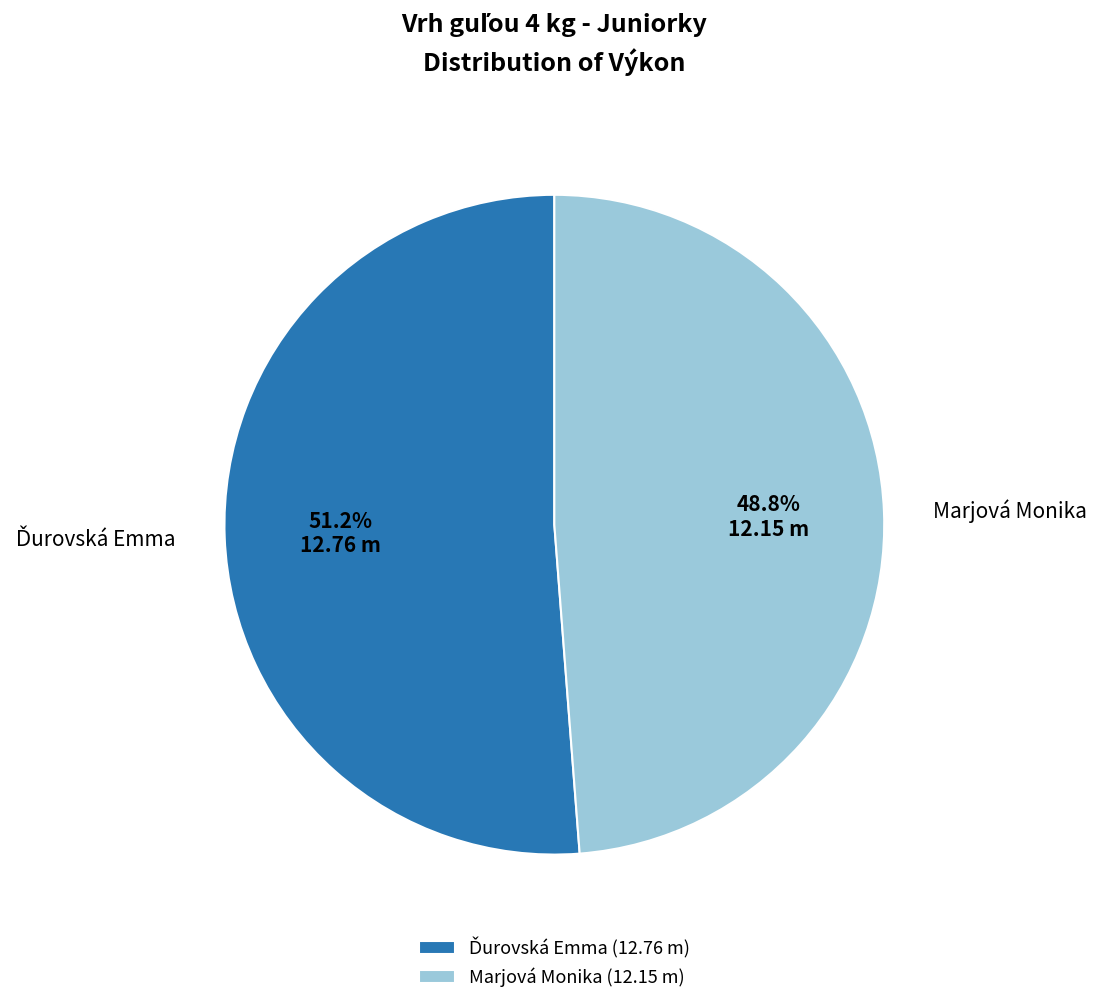

The Marjová Monika slice represents 58% of the pie. True or false?

False